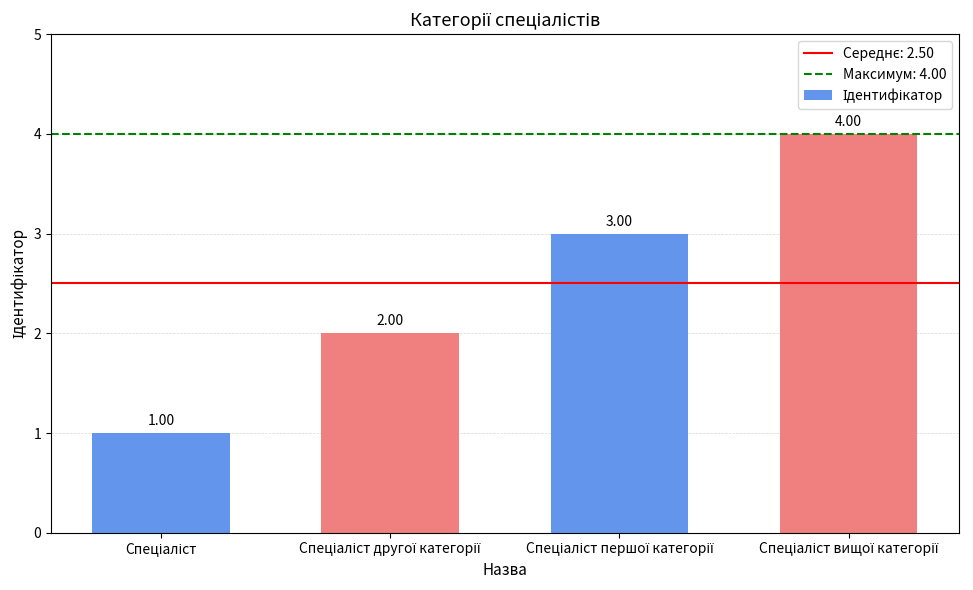

What is the sum of all values?

10